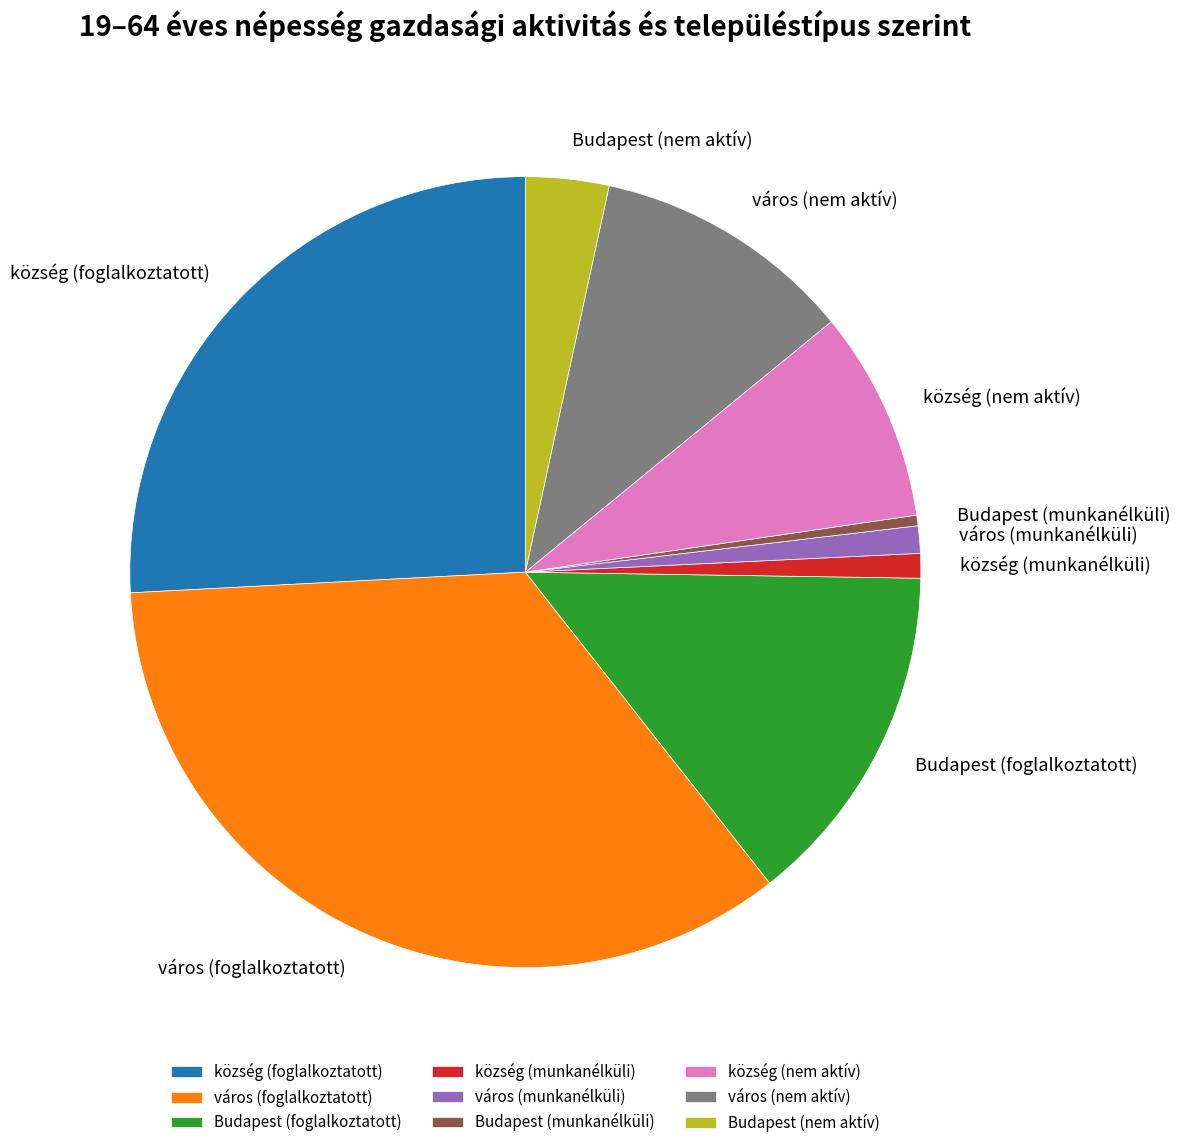

Approximately how many times larger is the value at Budapest (nem aktív) compared to Budapest (munkanélküli)?

7.9